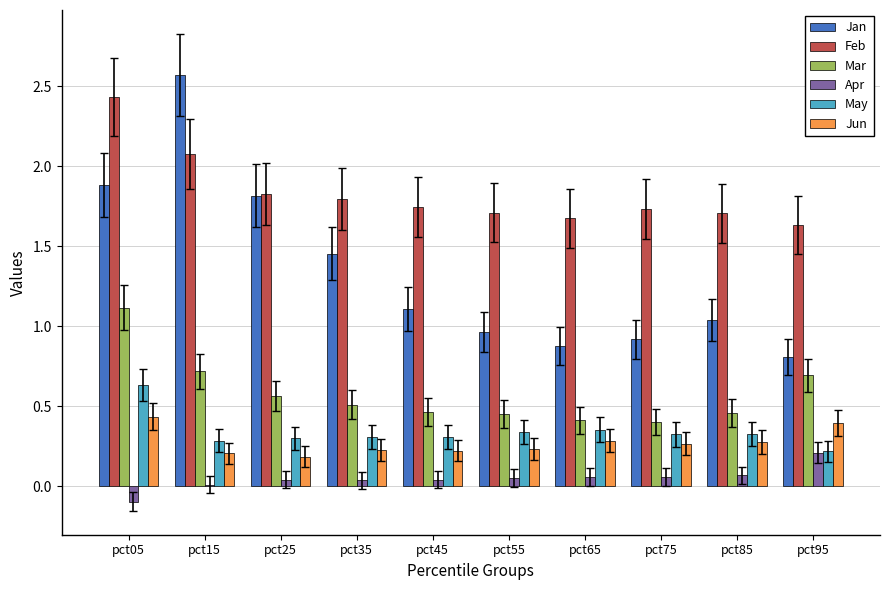

At how many categories does at least one series exceed 0?

10